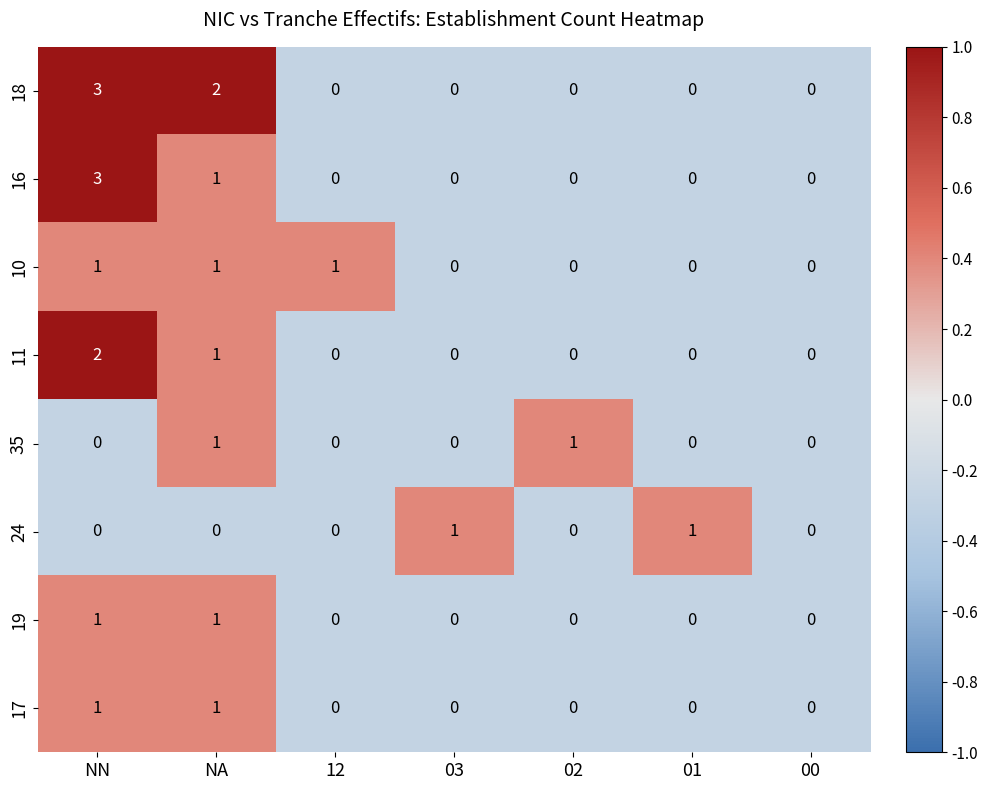

Count the 16 values in the range 0 to 1.

6